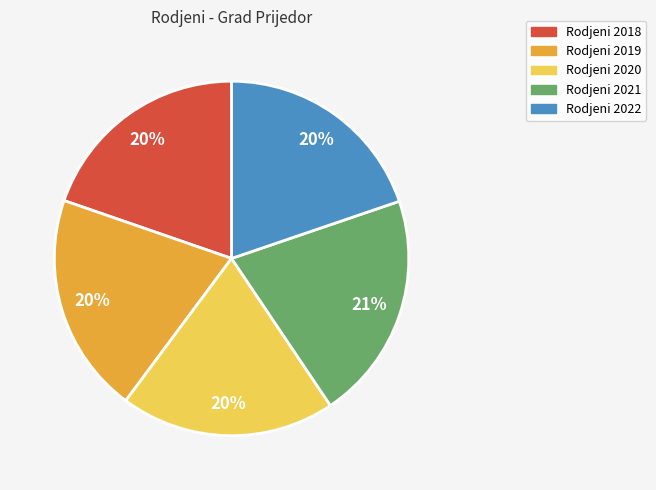

Is there any slice that represents more than half of the pie?

No